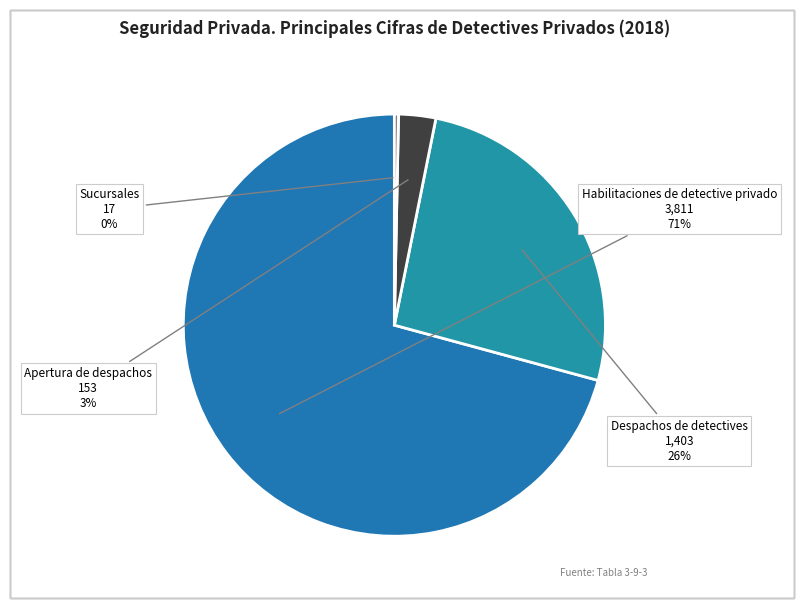

Combined, do Despachos de detectives and Sucursales account for over 50%?

No